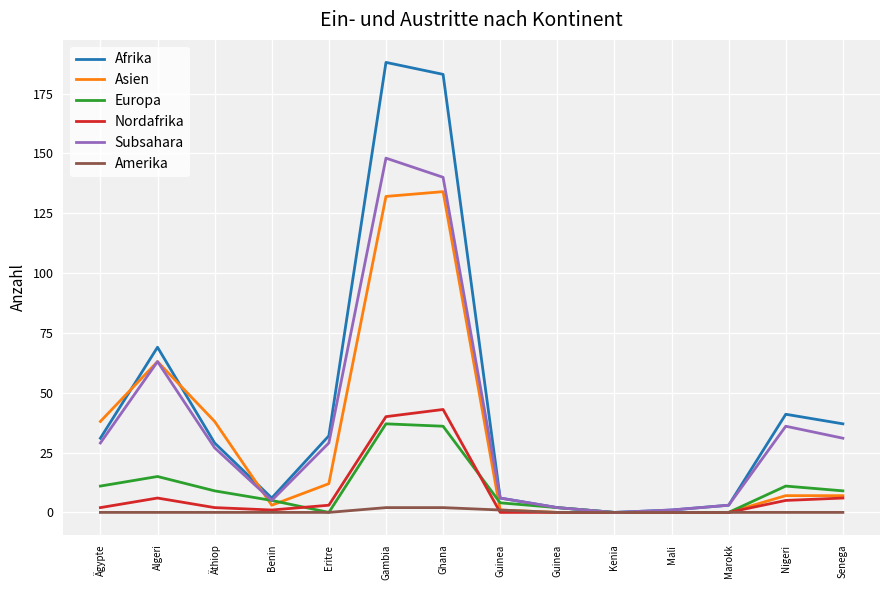

Does the chart have visible grid lines?

Yes